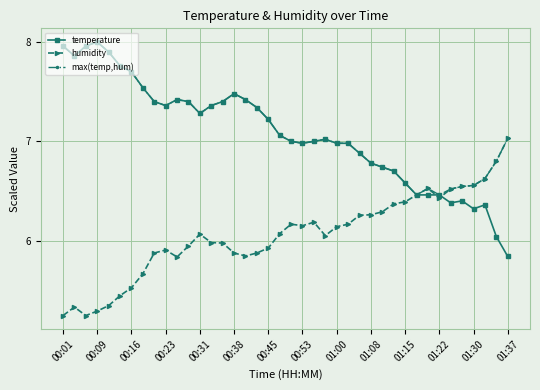

Which series has the largest range (max minus min)?

temperature